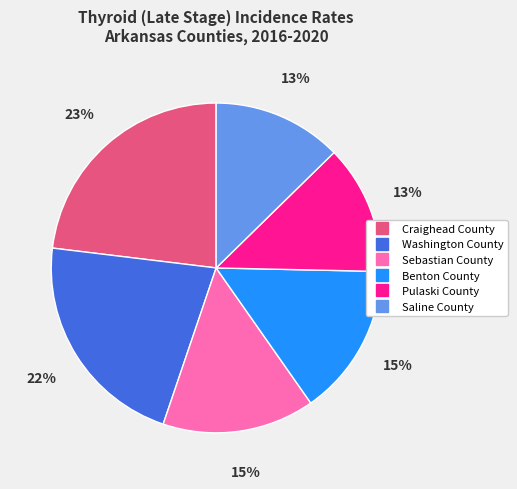

What is the largest slice in the pie chart?

Craighead County